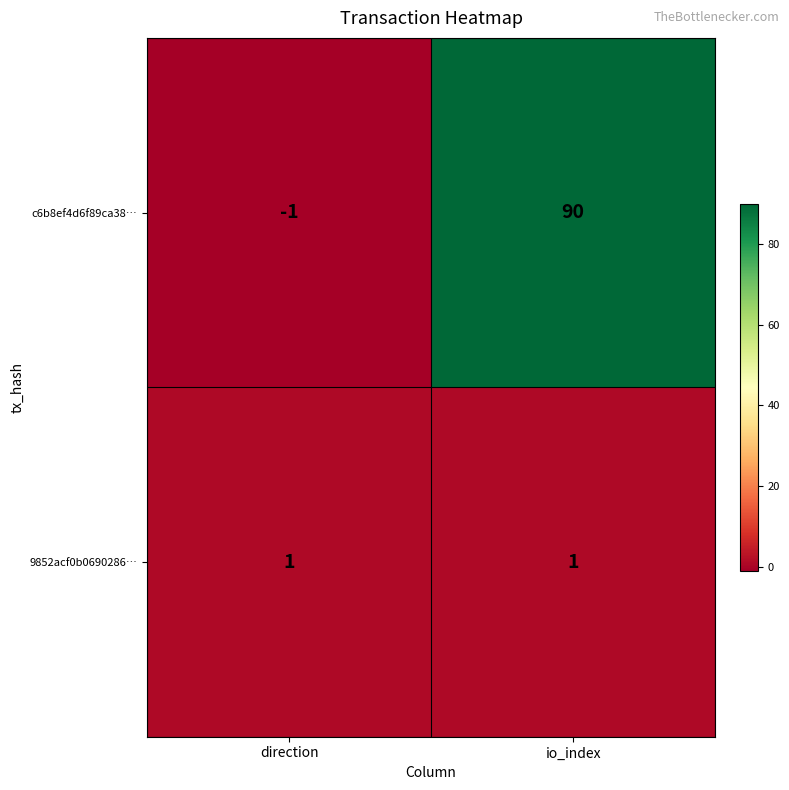

Reading left to right, list all the values displayed in this chart.

c6b8ef4d6f89ca38…: direction=-1	io_index=90
9852acf0b0690286…: direction=1	io_index=1